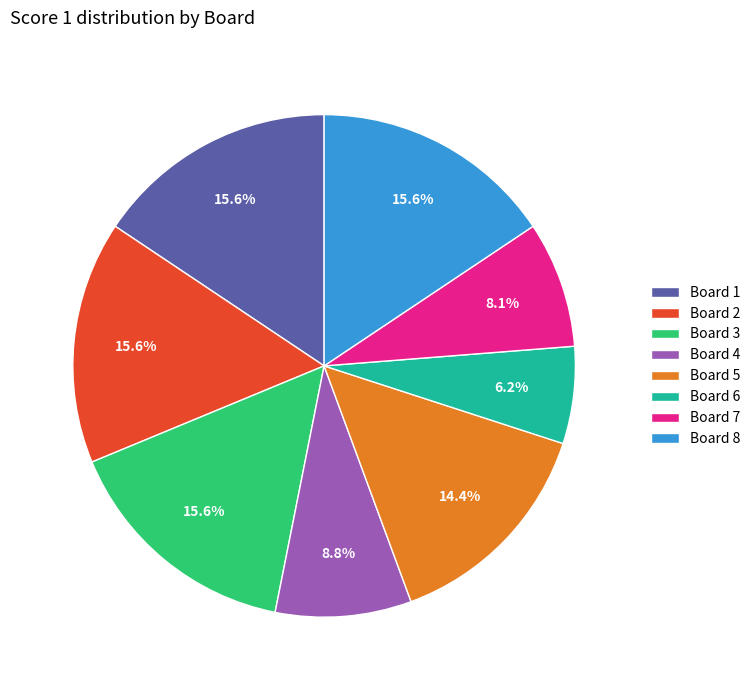

How much of the chart is everything except Board 3?

84.4%